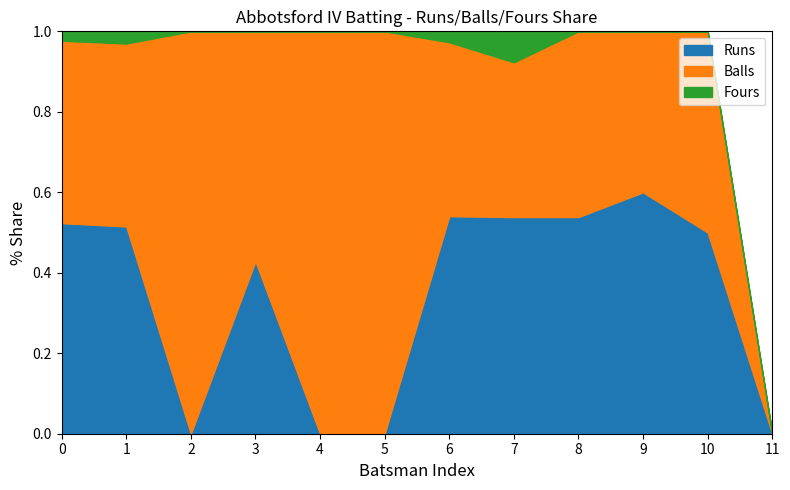

What are all the series names shown in the legend?

Runs, Balls, Fours